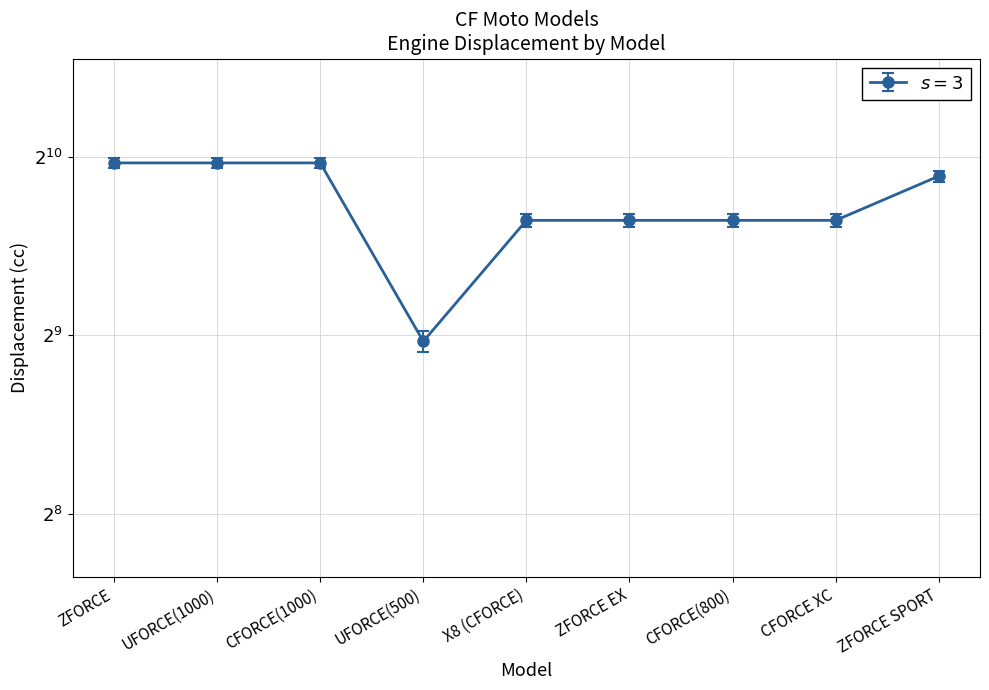

What is the average value?

850